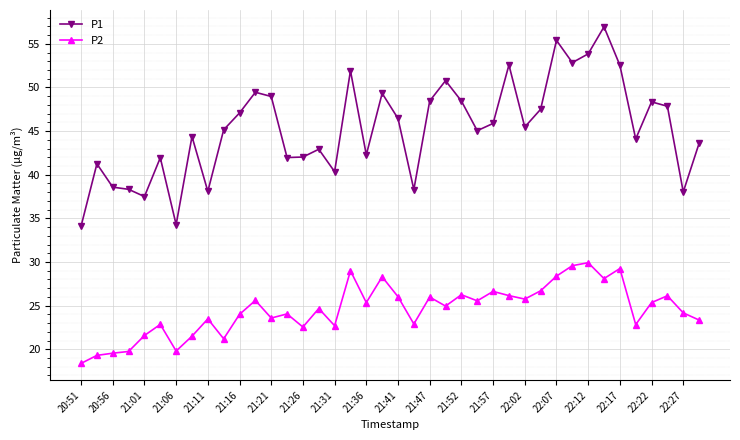

List the series in order of their overall mean, lowest first.

P2, P1